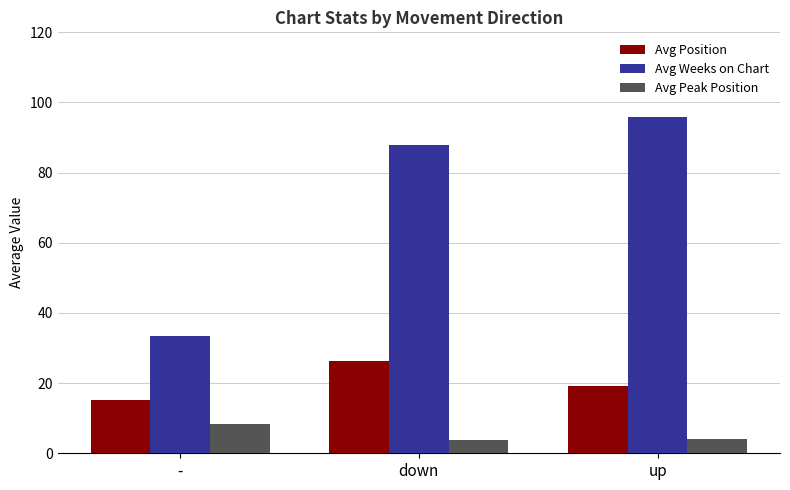

What is the minimum value for Avg Peak Position?

3.7